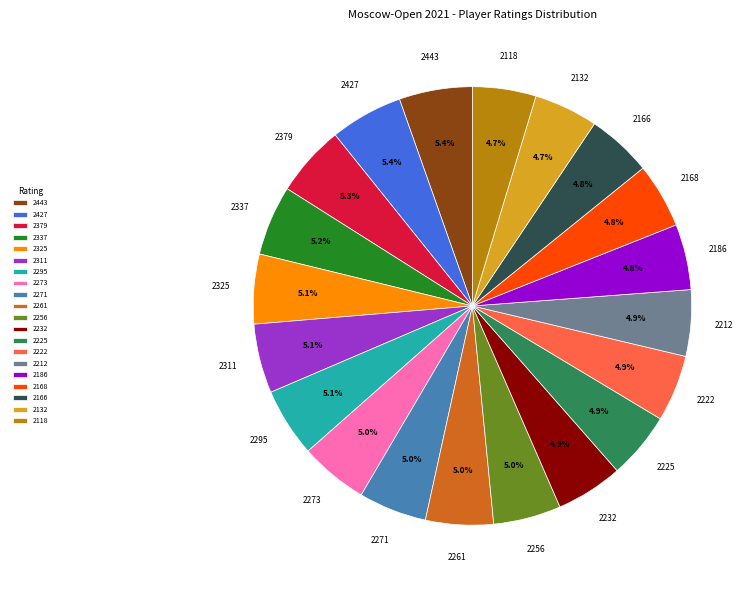

True or false: 2186 accounts for 5% of the total.

True